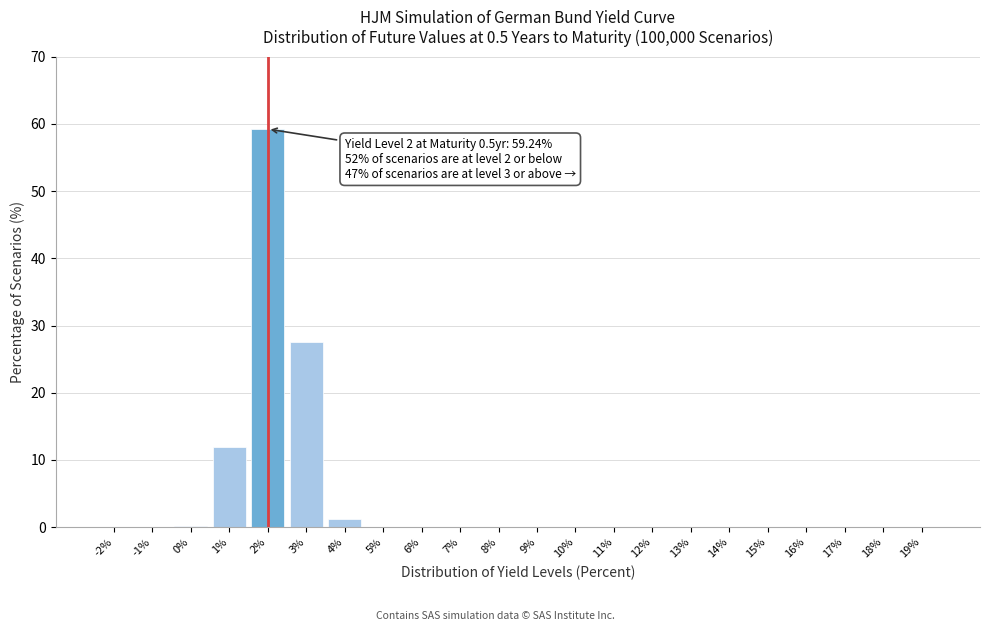

What is the greatest value displayed?

59.2